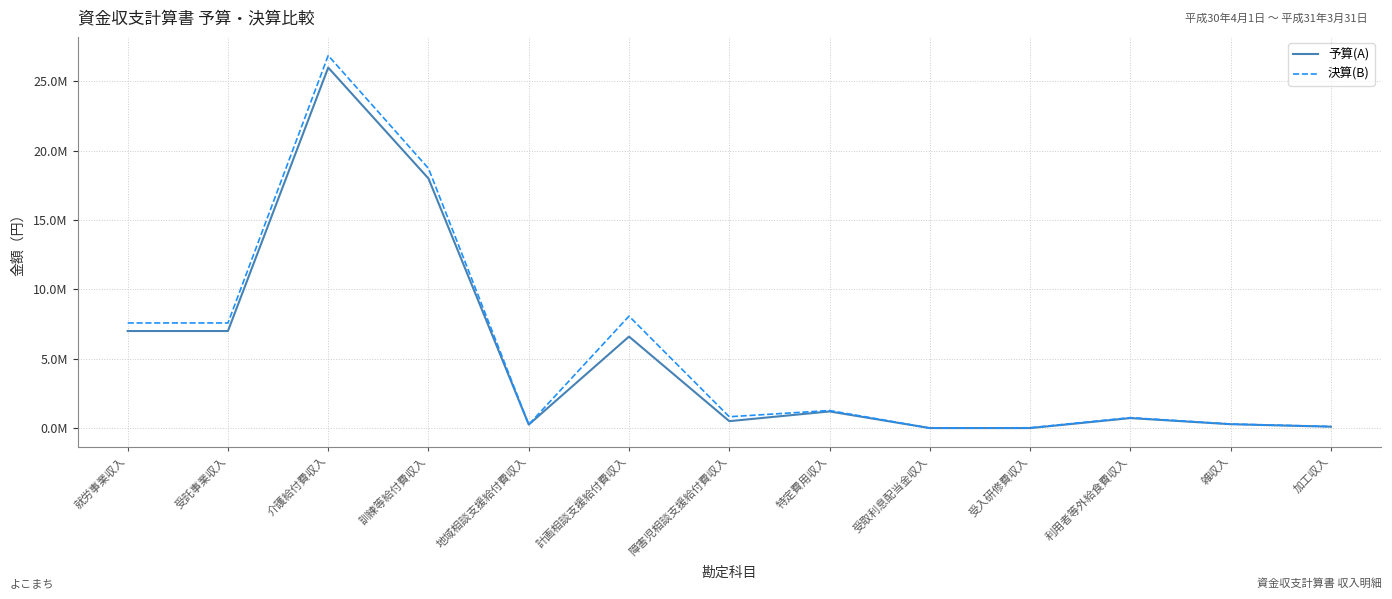

Reading right to left, extract all data points from this chart.

予算(A): 加工収入=100000	雑収入=280000	利用者等外給食費収入=720000	受入研修費収入=0	受取利息配当金収入=1000	特定費用収入=1200000	障害児相談支援給付費収入=500000	計画相談支援給付費収入=6600000	地域相談支援給付費収入=250000	訓練等給付費収入=18000000	介護給付費収入=26000000	受託事業収入=7000000	就労事業収入=7000000
決算(B): 加工収入=115532	雑収入=292872	利用者等外給食費収入=752350	受入研修費収入=24000	受取利息配当金収入=226	特定費用収入=1268350	障害児相談支援給付費収入=817540	計画相談支援給付費収入=8073280	地域相談支援給付費収入=256960	訓練等給付費収入=18727630	介護給付費収入=26869310	受託事業収入=7581389	就労事業収入=7581389